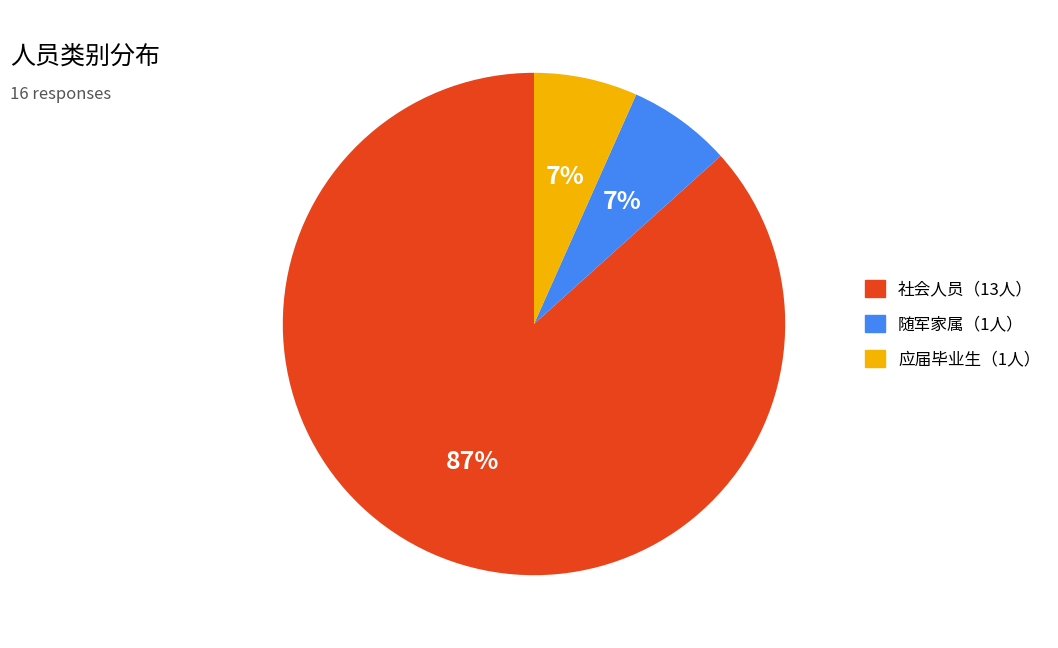

To the nearest percent, what is the average slice percentage?

33%